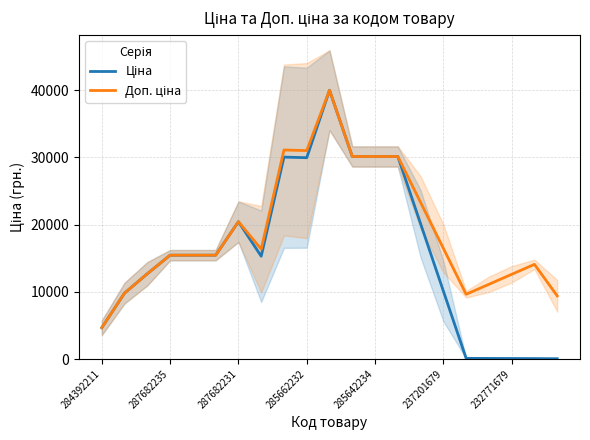

True or false: Доп. ціна and Ціна intersect in this chart.

False